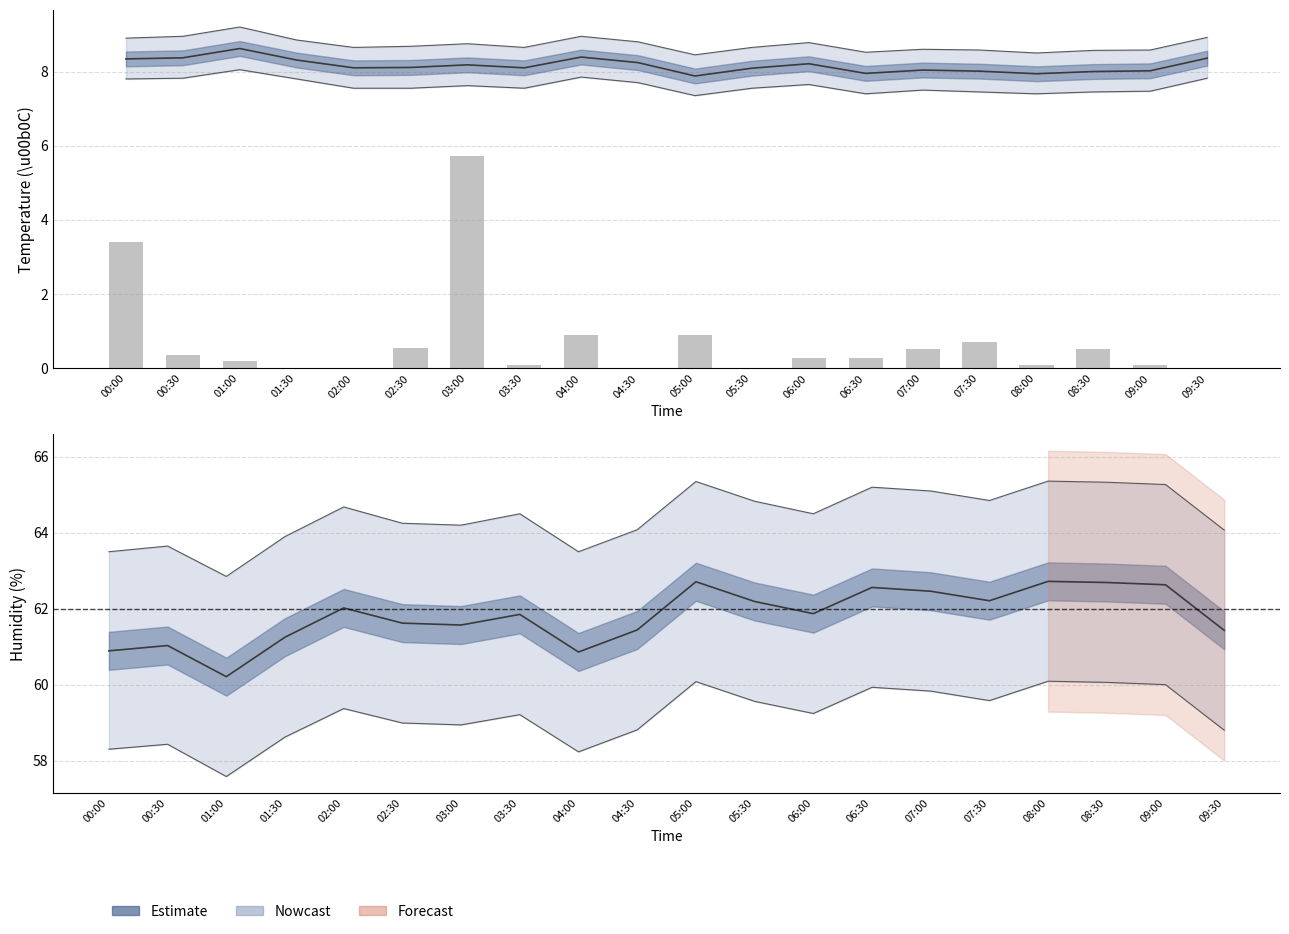

Reading left to right, extract all data points from this chart.

00:00=3.4	00:30=0.3	01:00=0.2	01:30=0.0	02:00=0.0	02:30=0.6	03:00=5.7	03:30=0.1	04:00=0.9	04:30=0.0	05:00=0.9	05:30=0.0	06:00=0.3	06:30=0.3	07:00=0.5	07:30=0.7	08:00=0.1	08:30=0.5	09:00=0.1	09:30=0.0